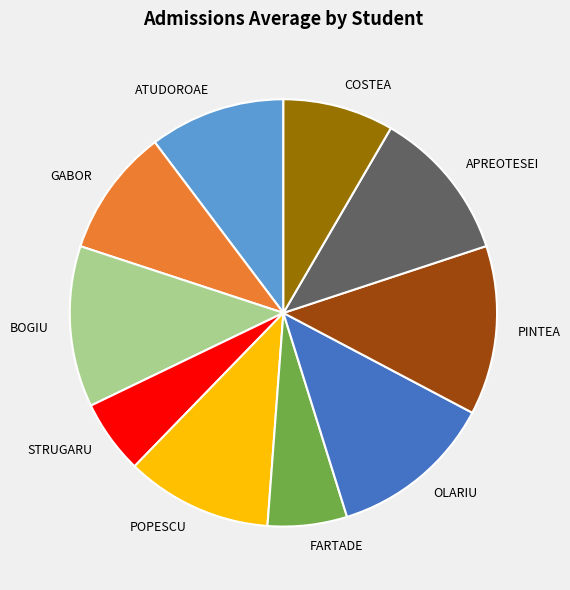

Is there any slice that represents more than half of the pie?

No